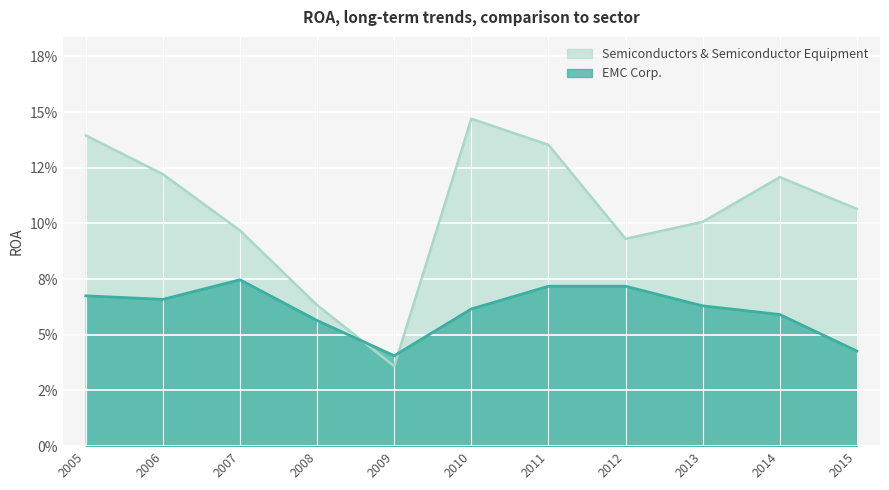

Where do Semiconductors & Semiconductor Equipment and EMC Corp. first cross each other?

2008 and 2009